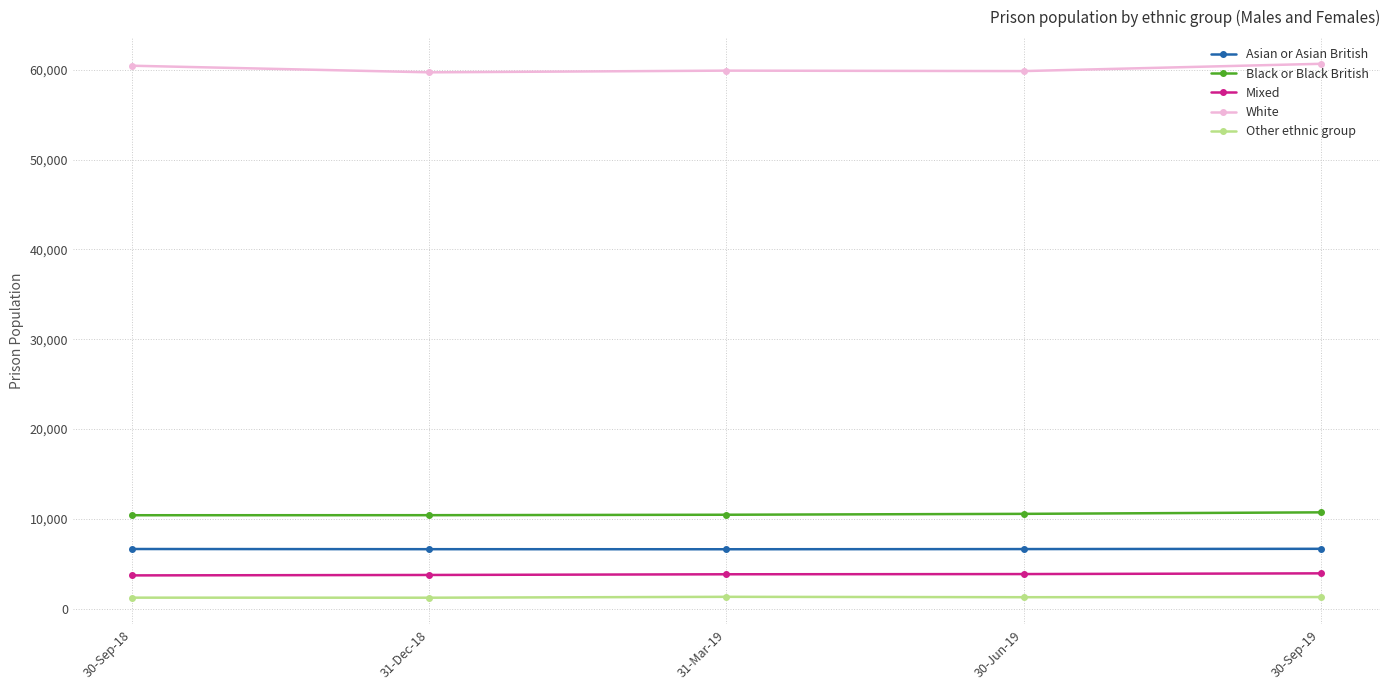

Is this an area chart (filled region under the line)?

No